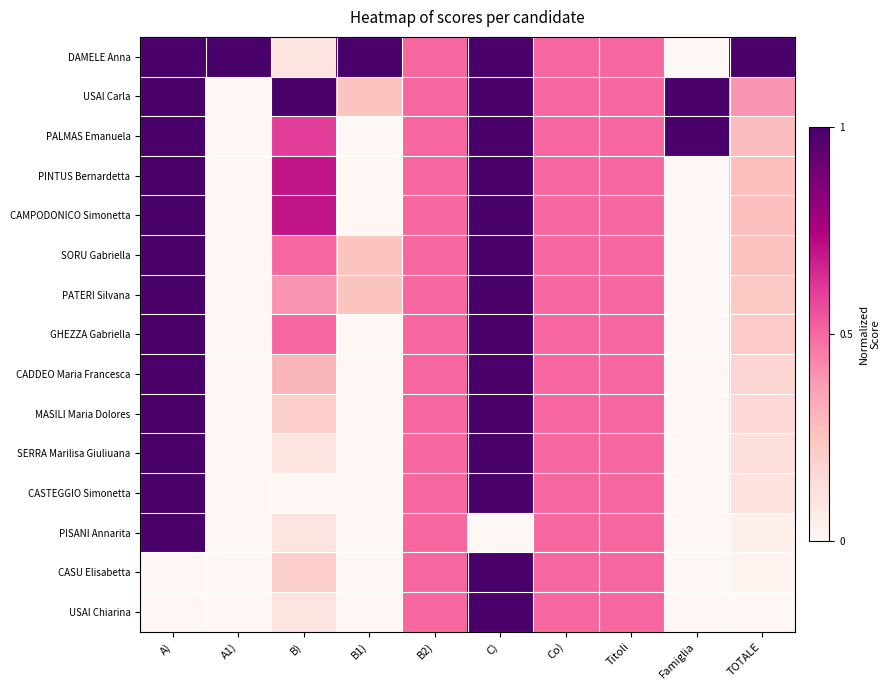

Reading left to right, extract all data points from this chart.

DAMELE Anna: A)=1.0	A1)=1.0	B)=0.1	B1)=1.0	B2)=0.5	C)=1.0	Co)=0.5	Titoli=0.5	Famiglia=0.0	TOTALE=1.0
USAI Carla: A)=1.0	A1)=0.0	B)=1.0	B1)=0.2	B2)=0.5	C)=1.0	Co)=0.5	Titoli=0.5	Famiglia=1.0	TOTALE=0.4
PALMAS Emanuela: A)=1.0	A1)=0.0	B)=0.6	B1)=0.0	B2)=0.5	C)=1.0	Co)=0.5	Titoli=0.5	Famiglia=1.0	TOTALE=0.3
PINTUS Bernardetta: A)=1.0	A1)=0.0	B)=0.7	B1)=0.0	B2)=0.5	C)=1.0	Co)=0.5	Titoli=0.5	Famiglia=0.0	TOTALE=0.3
CAMPODONICO Simonetta: A)=1.0	A1)=0.0	B)=0.7	B1)=0.0	B2)=0.5	C)=1.0	Co)=0.5	Titoli=0.5	Famiglia=0.0	TOTALE=0.3
SORU Gabriella: A)=1.0	A1)=0.0	B)=0.5	B1)=0.2	B2)=0.5	C)=1.0	Co)=0.5	Titoli=0.5	Famiglia=0.0	TOTALE=0.3
PATERI Silvana: A)=1.0	A1)=0.0	B)=0.4	B1)=0.2	B2)=0.5	C)=1.0	Co)=0.5	Titoli=0.5	Famiglia=0.0	TOTALE=0.2
GHEZZA Gabriella: A)=1.0	A1)=0.0	B)=0.5	B1)=0.0	B2)=0.5	C)=1.0	Co)=0.5	Titoli=0.5	Famiglia=0.0	TOTALE=0.2
CADDEO Maria Francesca: A)=1.0	A1)=0.0	B)=0.3	B1)=0.0	B2)=0.5	C)=1.0	Co)=0.5	Titoli=0.5	Famiglia=0.0	TOTALE=0.2
MASILI Maria Dolores: A)=1.0	A1)=0.0	B)=0.2	B1)=0.0	B2)=0.5	C)=1.0	Co)=0.5	Titoli=0.5	Famiglia=0.0	TOTALE=0.2
SERRA Marilisa Giuliuana: A)=1.0	A1)=0.0	B)=0.1	B1)=0.0	B2)=0.5	C)=1.0	Co)=0.5	Titoli=0.5	Famiglia=0.0	TOTALE=0.1
CASTEGGIO Simonetta: A)=1.0	A1)=0.0	B)=0.0	B1)=0.0	B2)=0.5	C)=1.0	Co)=0.5	Titoli=0.5	Famiglia=0.0	TOTALE=0.1
PISANI Annarita: A)=1.0	A1)=0.0	B)=0.1	B1)=0.0	B2)=0.5	C)=0.0	Co)=0.5	Titoli=0.5	Famiglia=0.0	TOTALE=0.0
CASU Elisabetta: A)=0.0	A1)=0.0	B)=0.2	B1)=0.0	B2)=0.5	C)=1.0	Co)=0.5	Titoli=0.5	Famiglia=0.0	TOTALE=0.0
USAI Chiarina: A)=0.0	A1)=0.0	B)=0.1	B1)=0.0	B2)=0.5	C)=1.0	Co)=0.5	Titoli=0.5	Famiglia=0.0	TOTALE=0.0